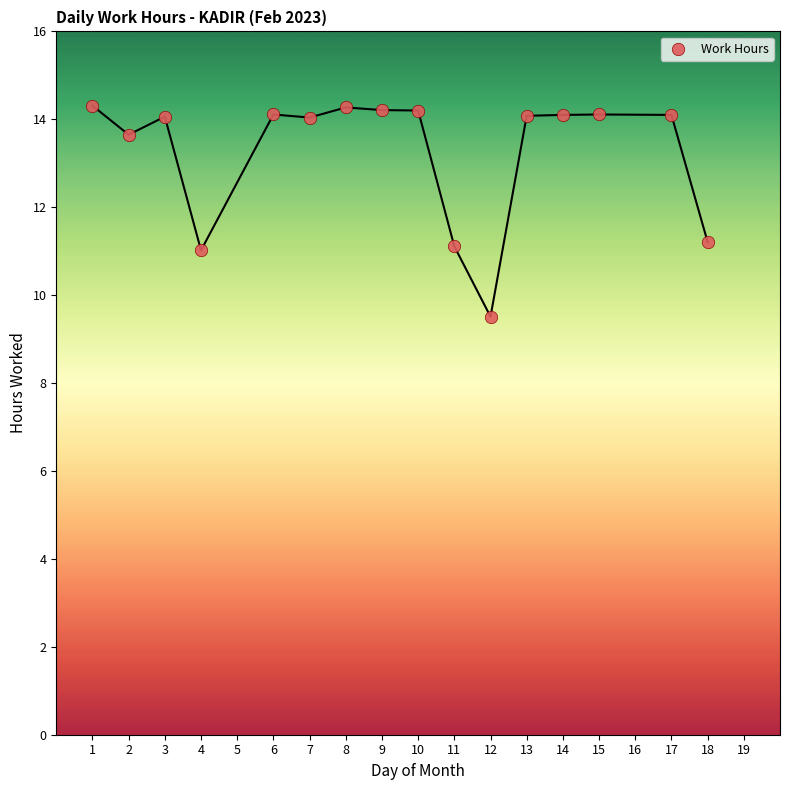

What is the range of X values (max minus min)?

17.0